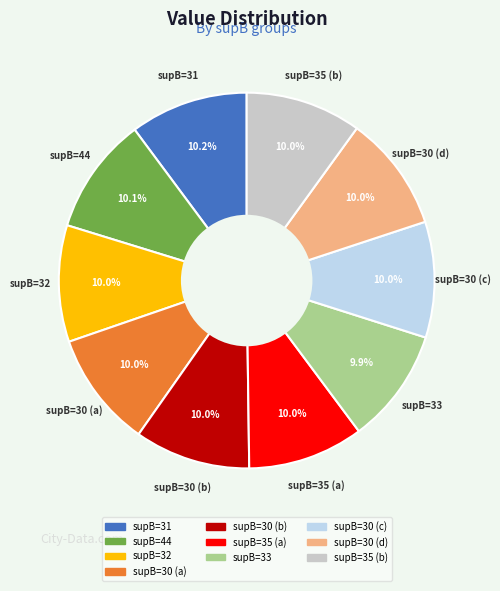

Is there any slice that represents more than half of the pie?

No